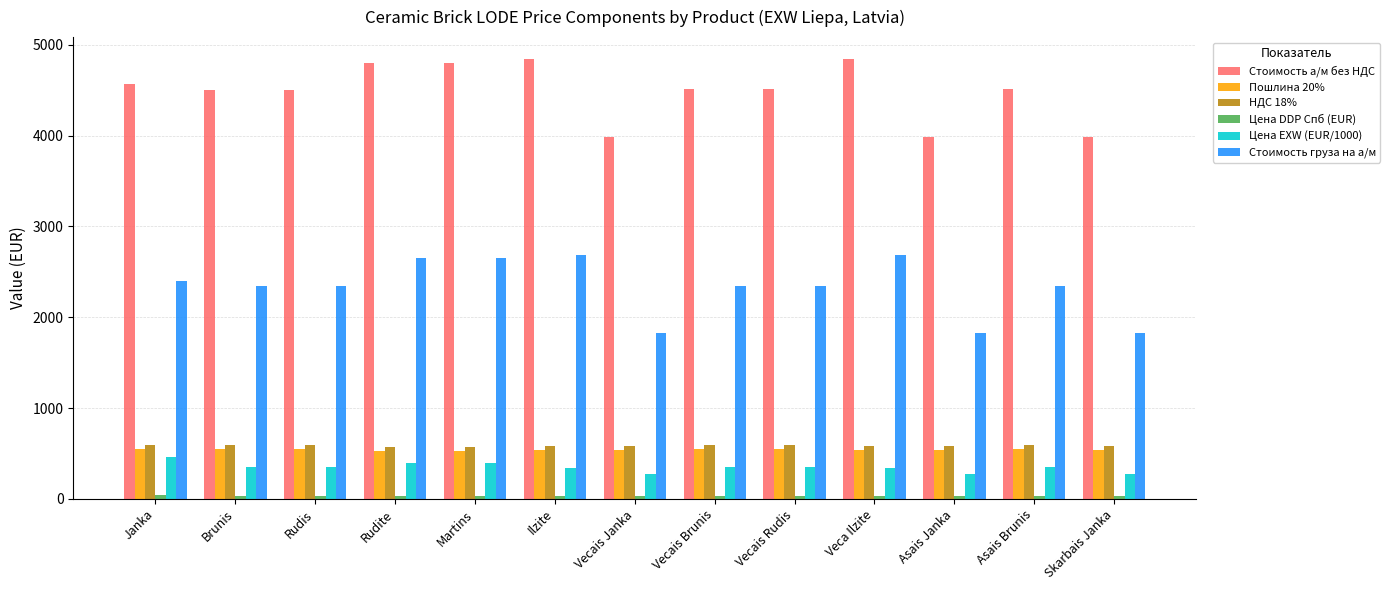

What is the lowest value of the Стоимость а/м без НДС series?

3983.8